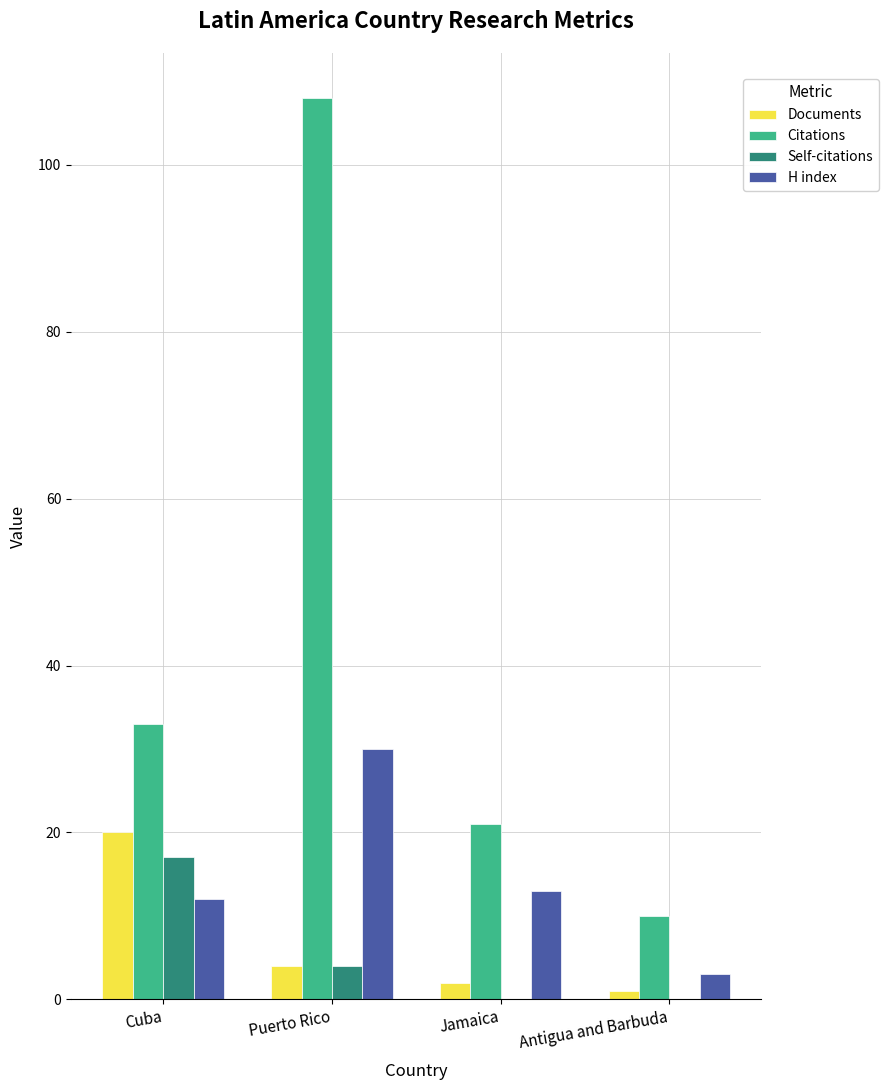

The H index series shows 12 at Cuba. True or false?

True